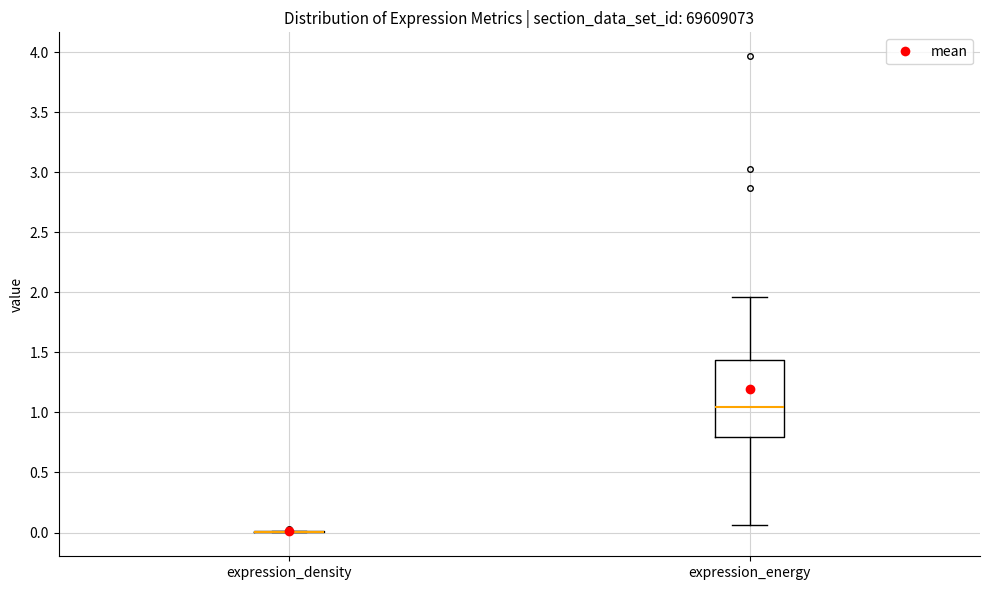

Reading left to right, read every box against the y-axis: the position of its median line, the range the box covers, and the ends of its whiskers. The values are not printed on the chart, so give them approximately, as read against the axis.

expression_density: box collapsed to a line at 0.00, whiskers 0.00 to 0.00
expression_energy: median 1.05, box 0.80 to 1.45, whiskers 0.05 to 1.95